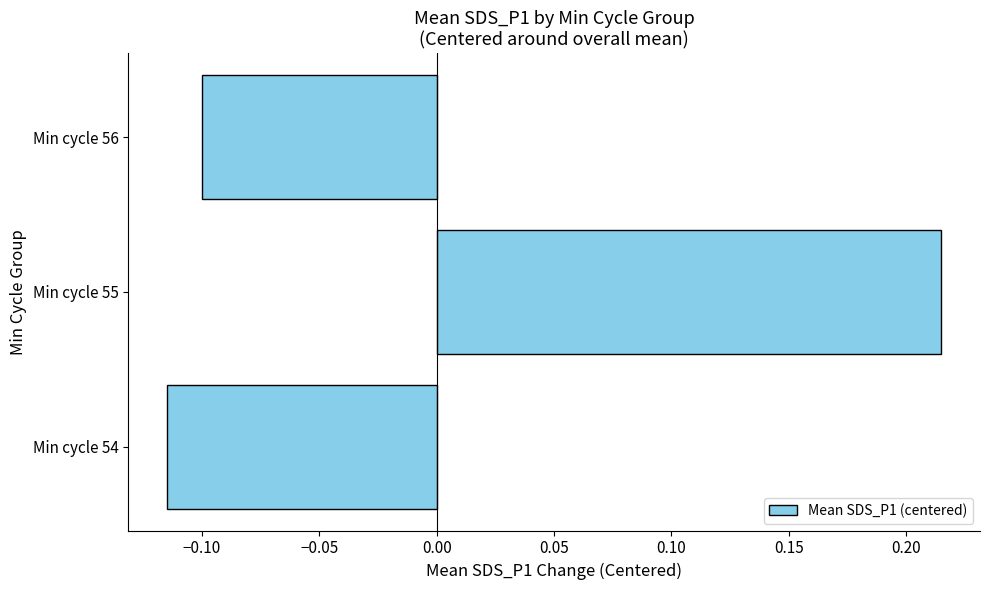

Between Min cycle 54 and Min cycle 55, which is larger?

Min cycle 55